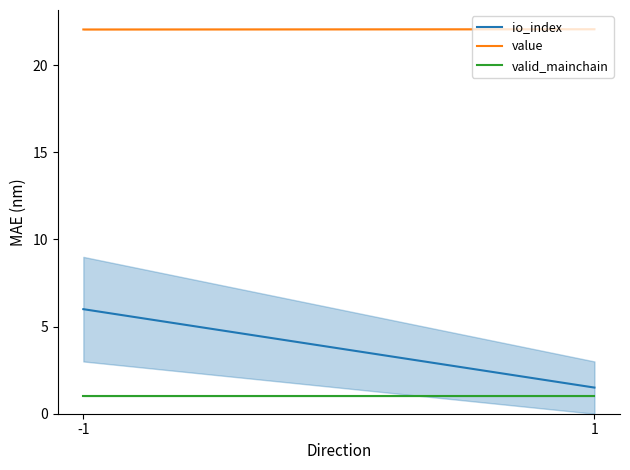

What is the difference between the maximum and minimum values in the io_index series?

4.5